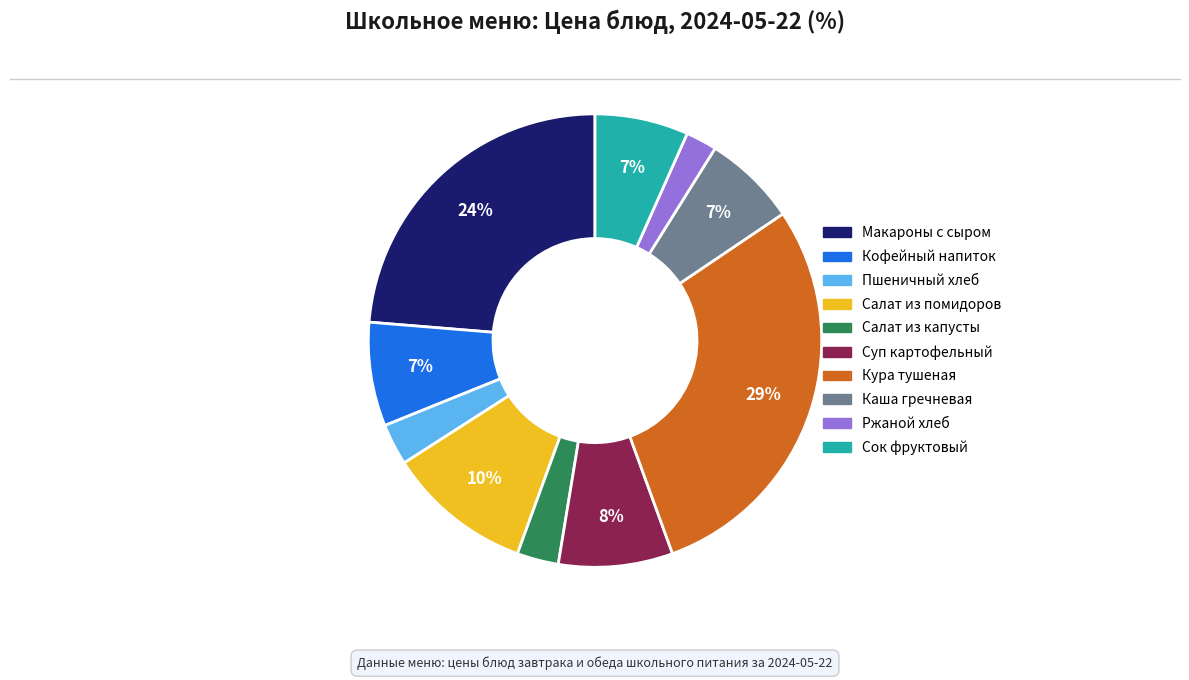

To the nearest percent, what is the difference between the largest and smallest slice percentages?

27%